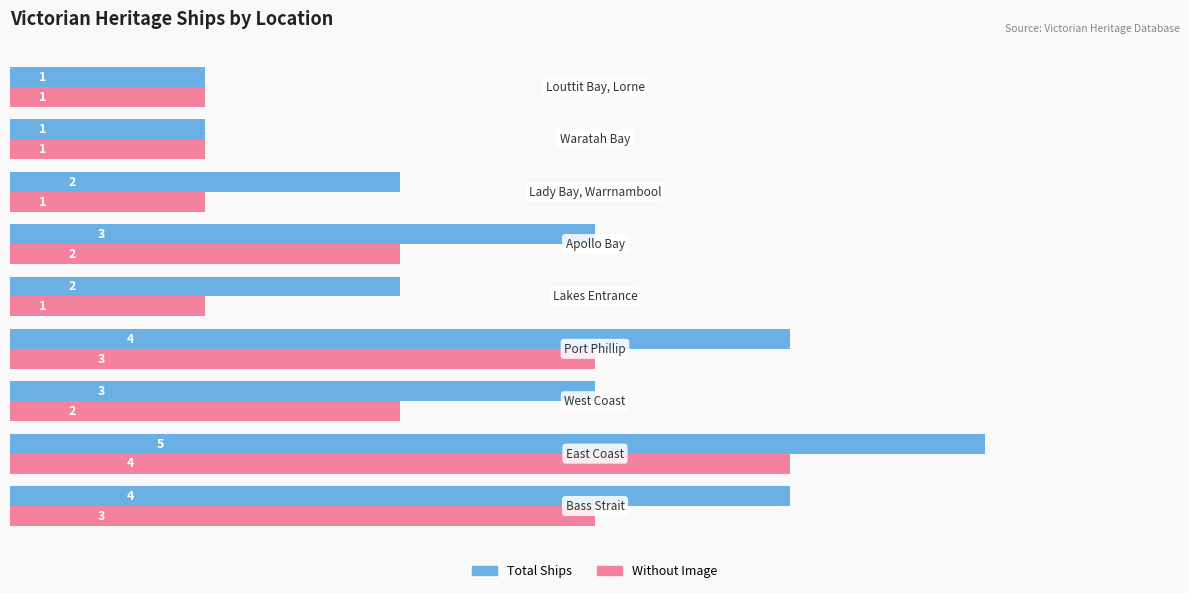

What is the maximum value shown in the chart?

5